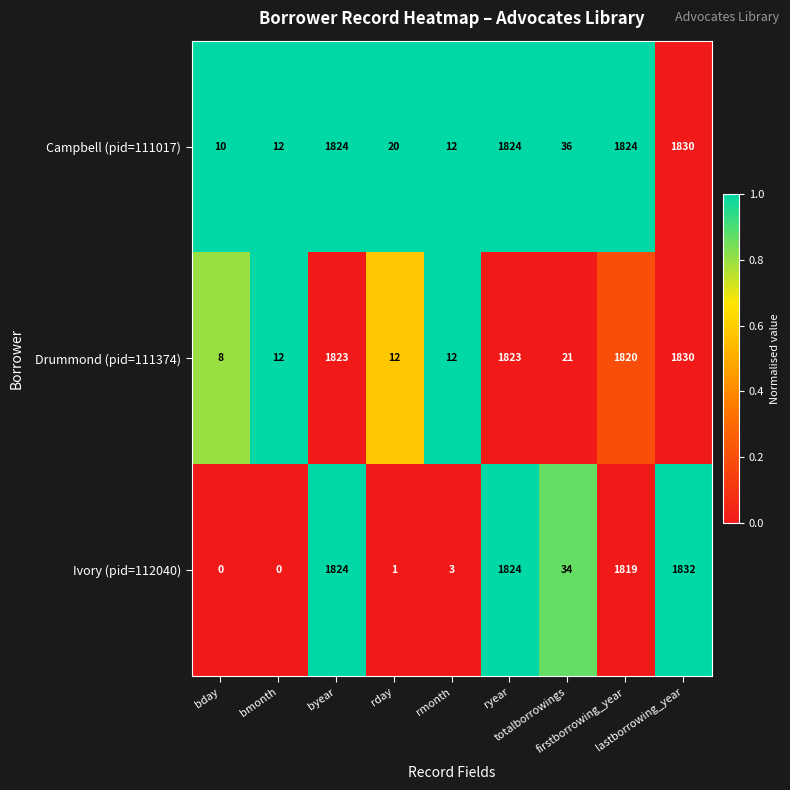

Which series has the largest range (max minus min)?

Ivory (pid=112040)